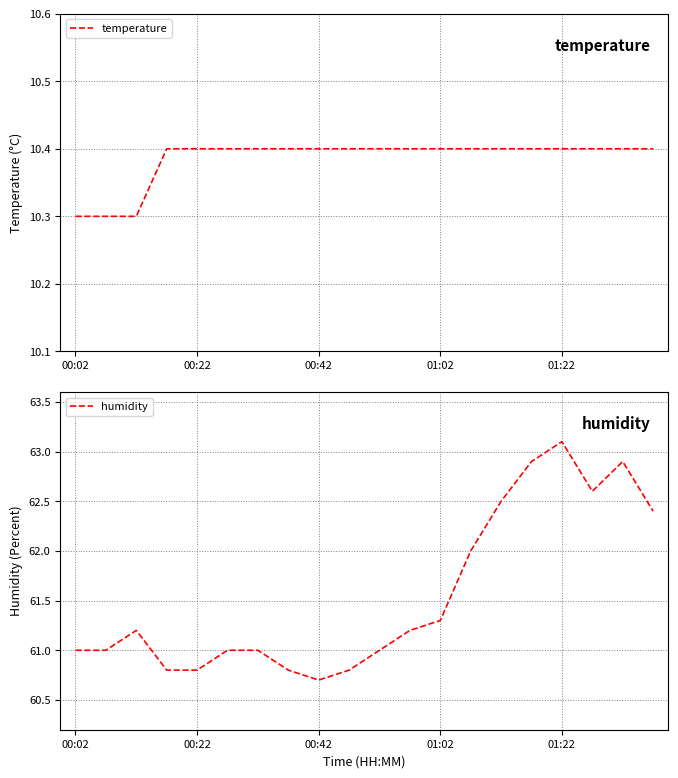

What is the difference between the second highest and minimum values in the temperature series?

0.1